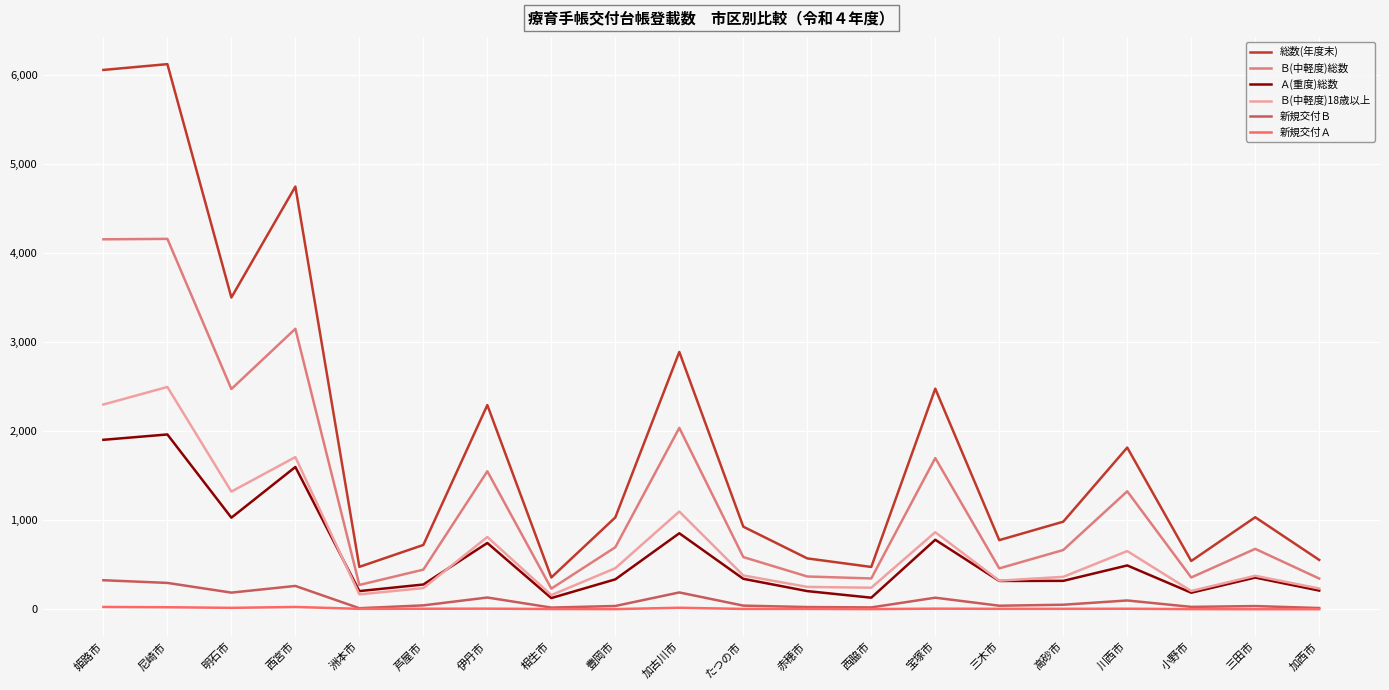

Where is Ｂ(中軽度)総数 nearest to the value 2193?

加古川市